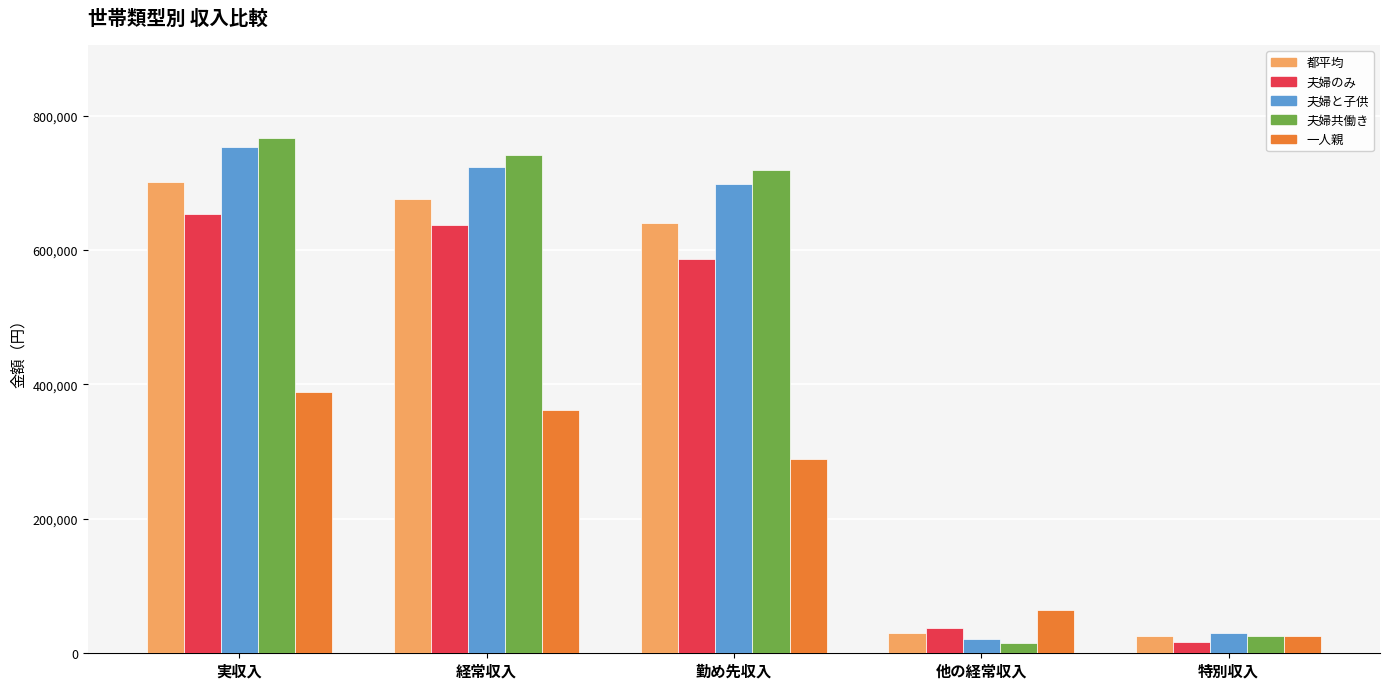

At which category is the sum across all series the highest?

実収入